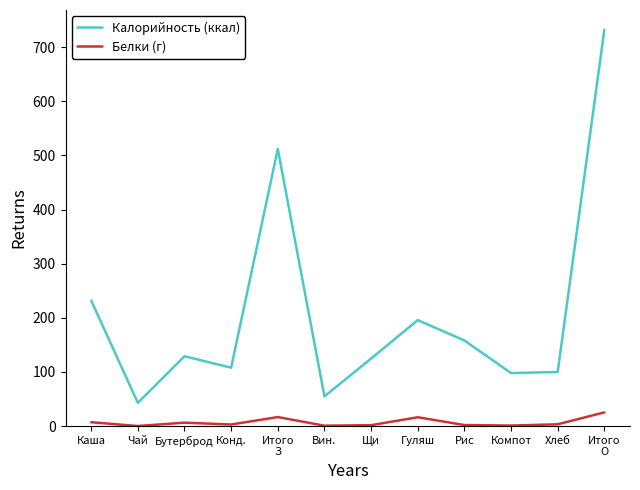

What is the maximum value shown in the chart?

732.0